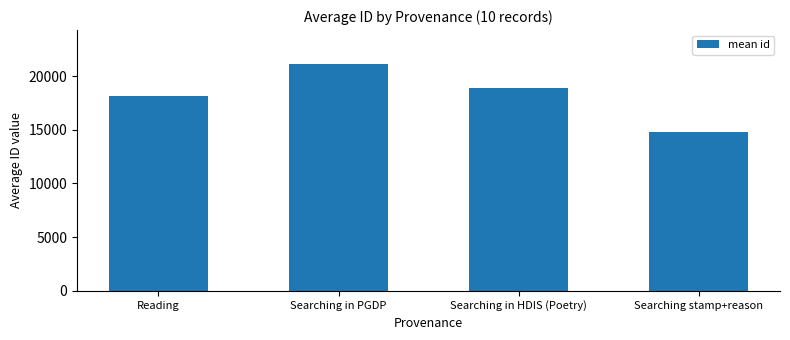

Are the bars horizontal?

No